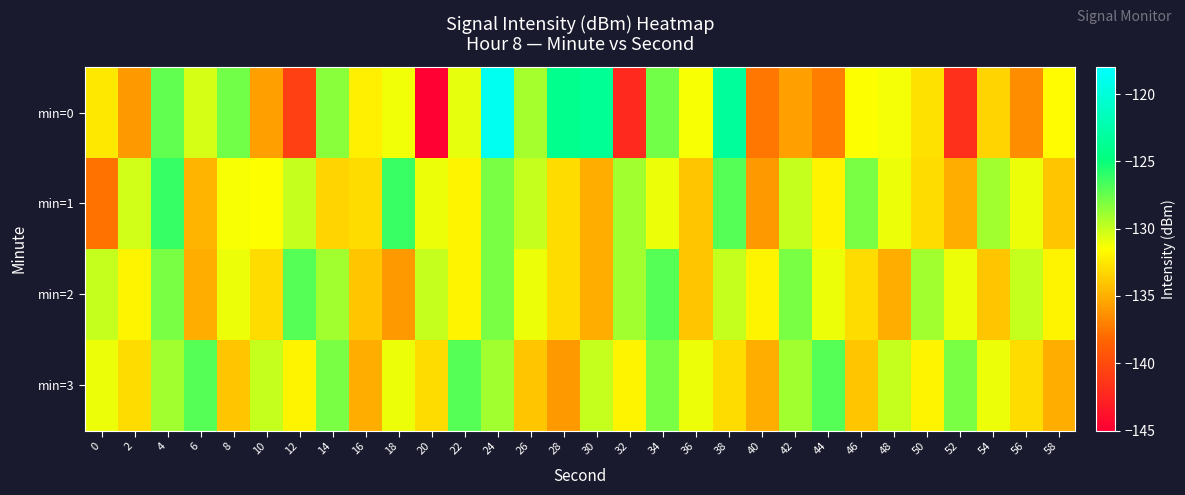

What is the total value across all series at 20?

-538.8